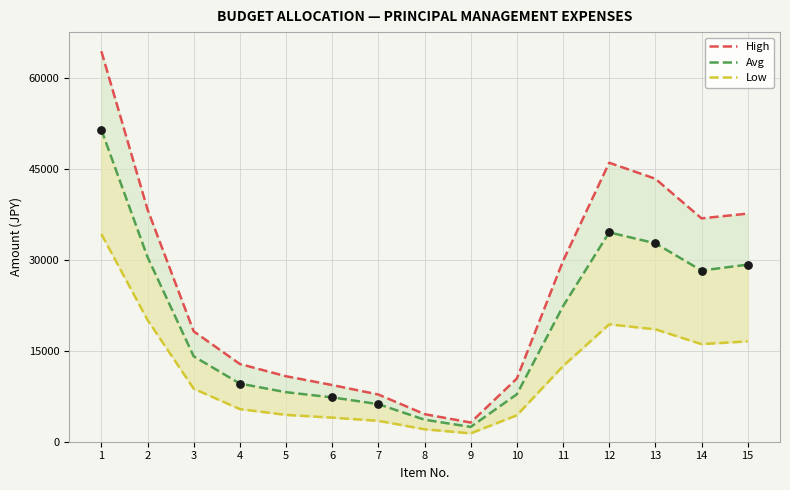

Which series reaches the maximum Y coordinate?

High